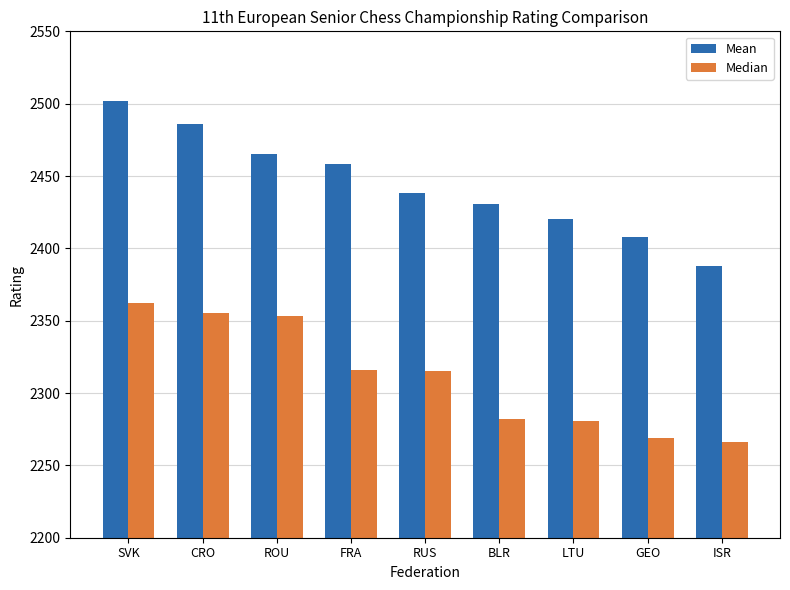

Where does the Median series first go above 2315?

SVK